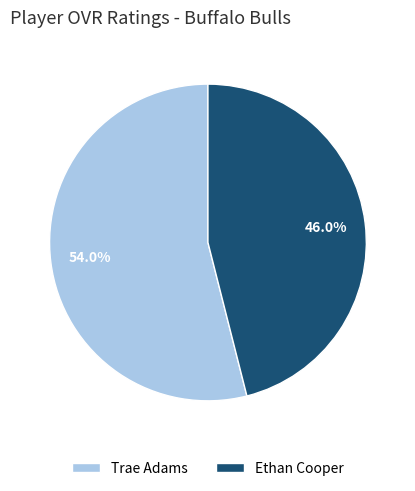

Which slice is the smallest?

Ethan Cooper